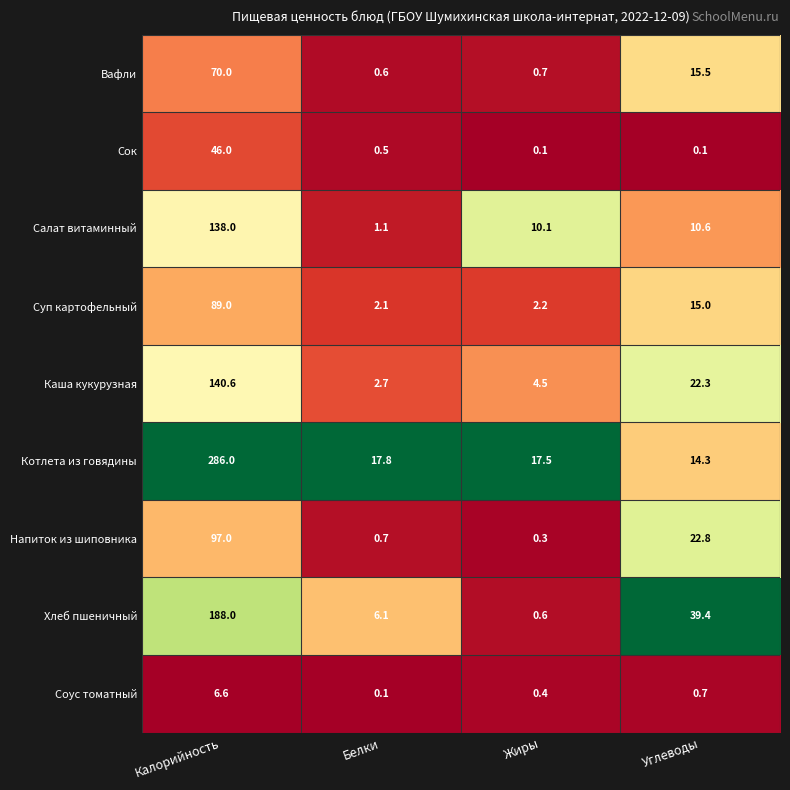

True or false: Каша кукурузная has a value of 4.5 at Жиры.

True